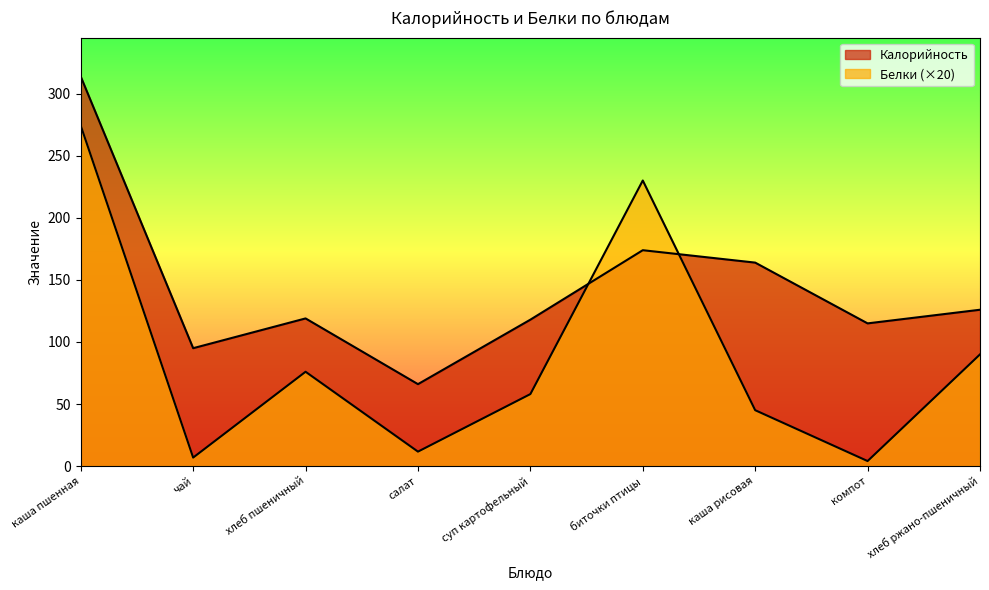

How many interior local valleys does the Белки series have?

3